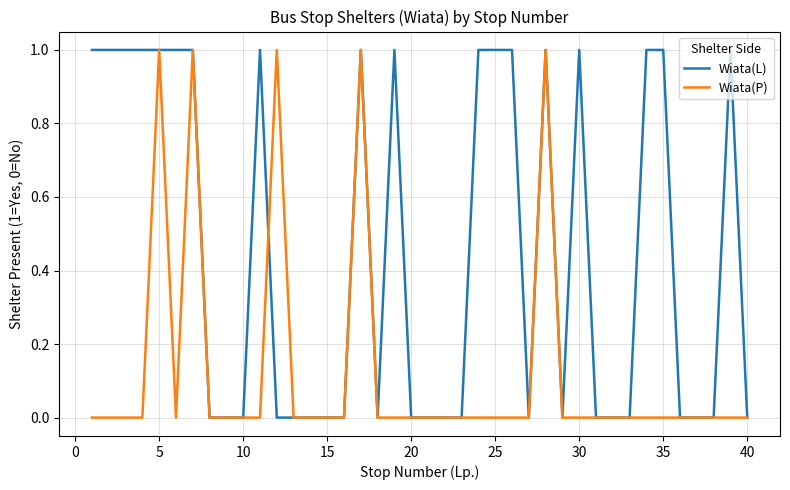

List the series in order of their overall mean, lowest first.

Wiata(P), Wiata(L)